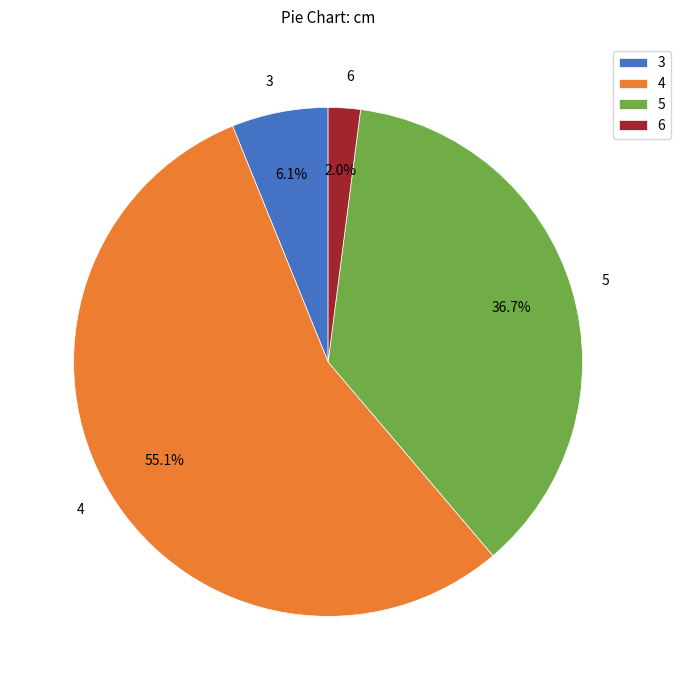

Count the number of slices in the pie.

4